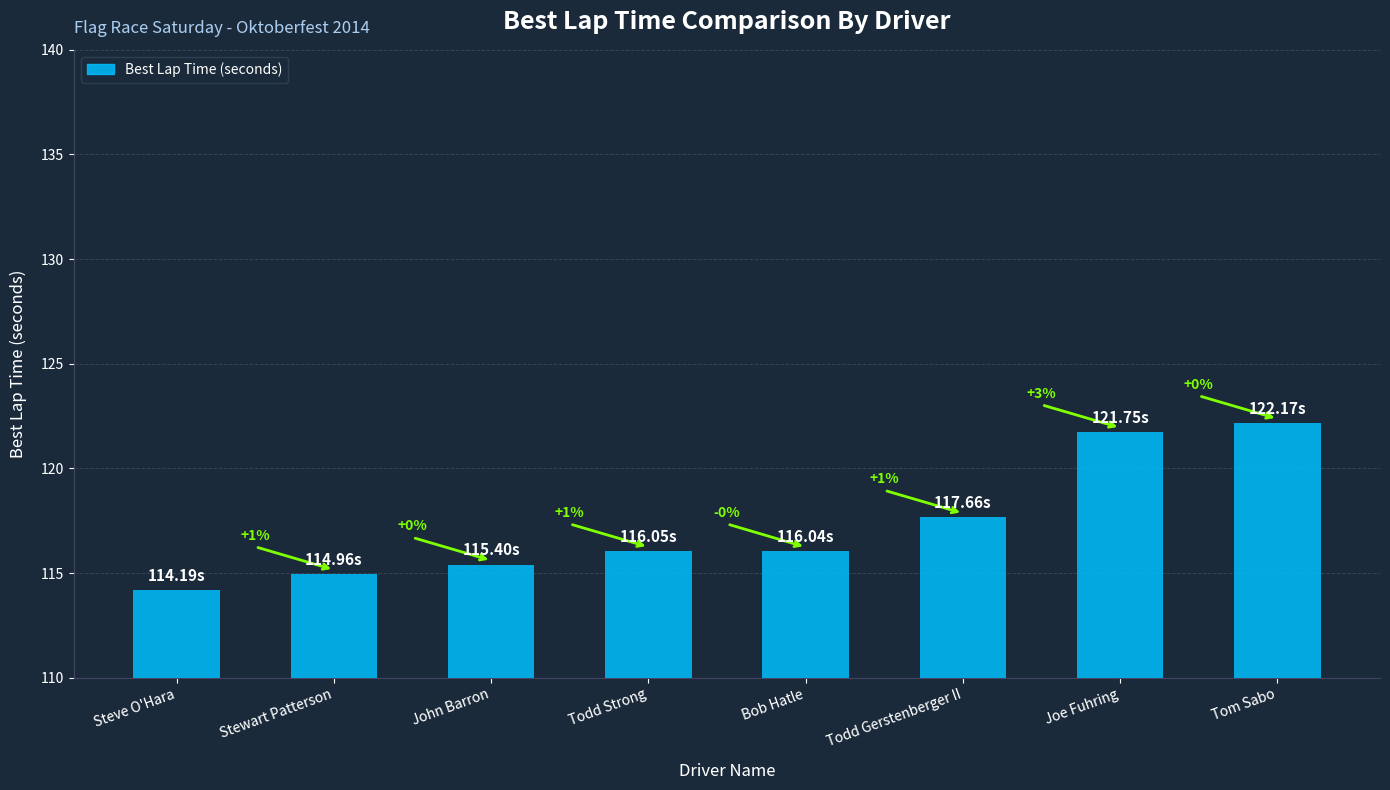

What is the smallest value displayed?

114.2